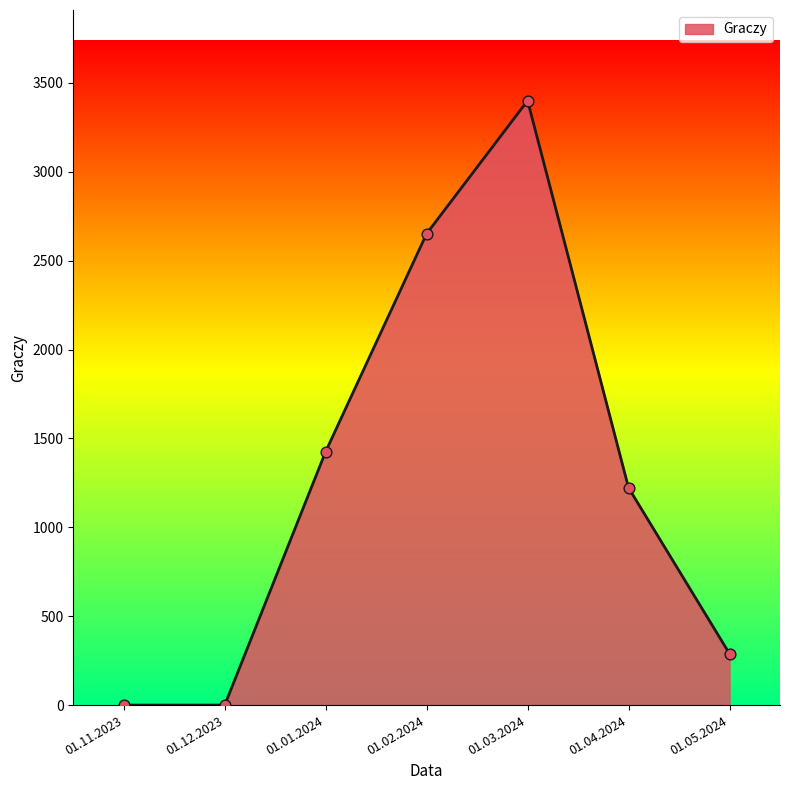

What is the ratio of the value at 01.04.2024 to the value at 01.02.2024?

0.5